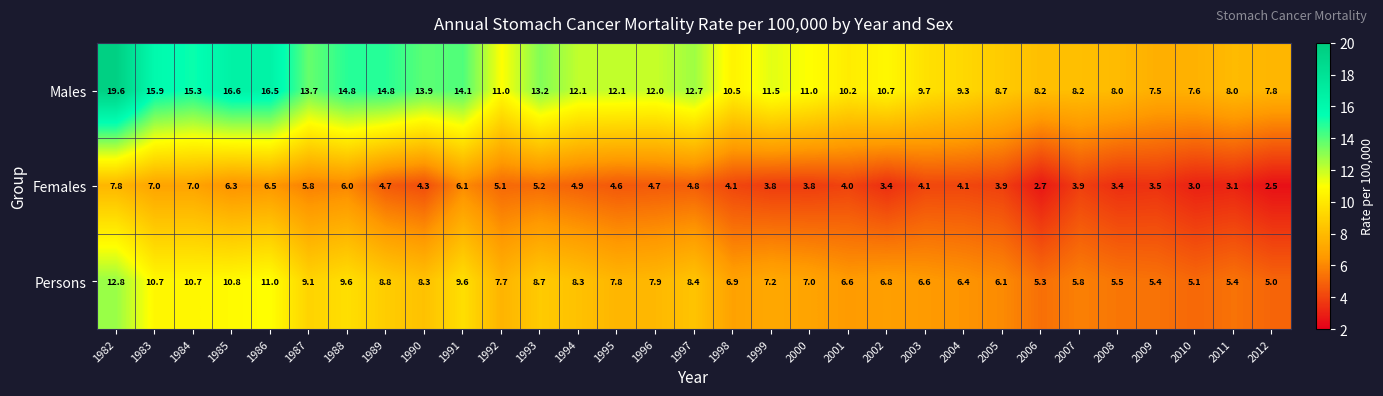

How many values in the Males series are below 11?

13